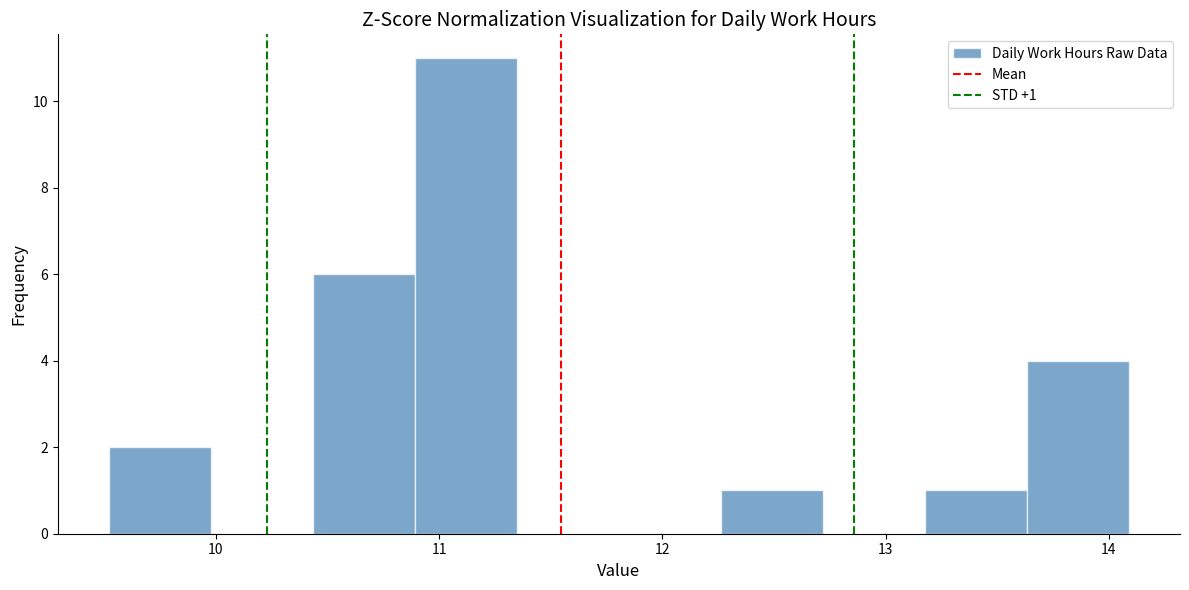

Which range on the x-axis has the tallest bar?

10.9 to 11.3